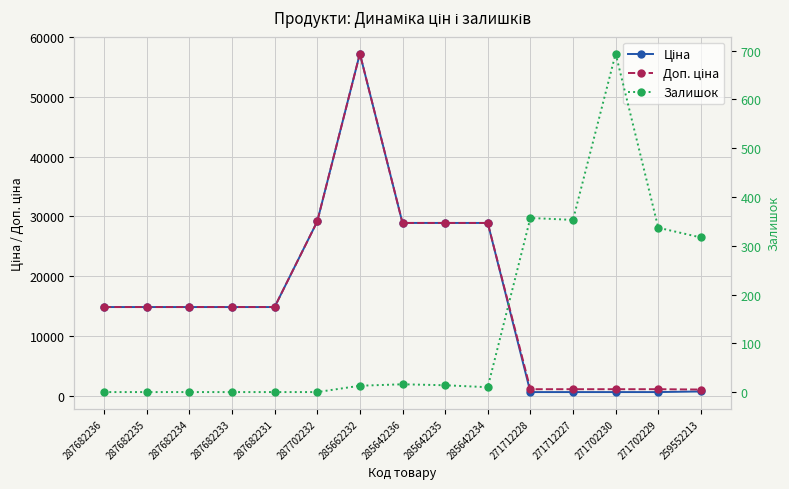

Reading left to right, what are all the values shown in this chart?

Ціна: 287682236=14817.6	287682235=14817.6	287682234=14817.6	287682233=14817.6	287682231=14817.6	287702232=29152.3	285662232=57258.0	285642236=28901.7	285642235=28901.7	285642234=28901.7	271712228=578.1	271712227=578.1	271702230=578.1	271702229=578.1	259552213=679.8
Доп. ціна: 287682236=14817.6	287682235=14817.6	287682234=14817.6	287682233=14817.6	287682231=14817.6	287702232=29152.3	285662232=57258.0	285642236=28901.7	285642235=28901.7	285642234=28901.7	271712228=1060.0	271712227=1060.0	271702230=1060.0	271702229=1060.0	259552213=1004.1
Залишок: 287682236=0.0	287682235=0.0	287682234=0.0	287682233=0.0	287682231=0.0	287702232=0.0	285662232=13.0	285642236=16.0	285642235=14.0	285642234=10.0	271712228=357.0	271712227=353.0	271702230=694.0	271702229=337.0	259552213=317.0